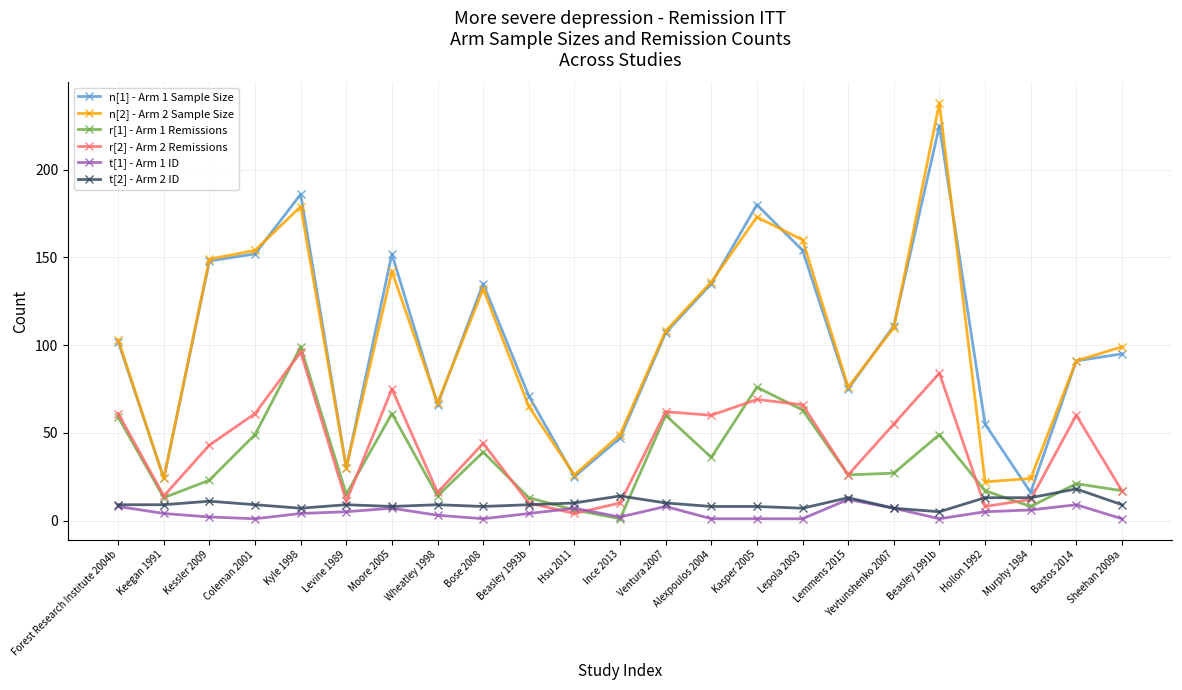

At which category is the sum across all series the highest?

Beasley 1991b